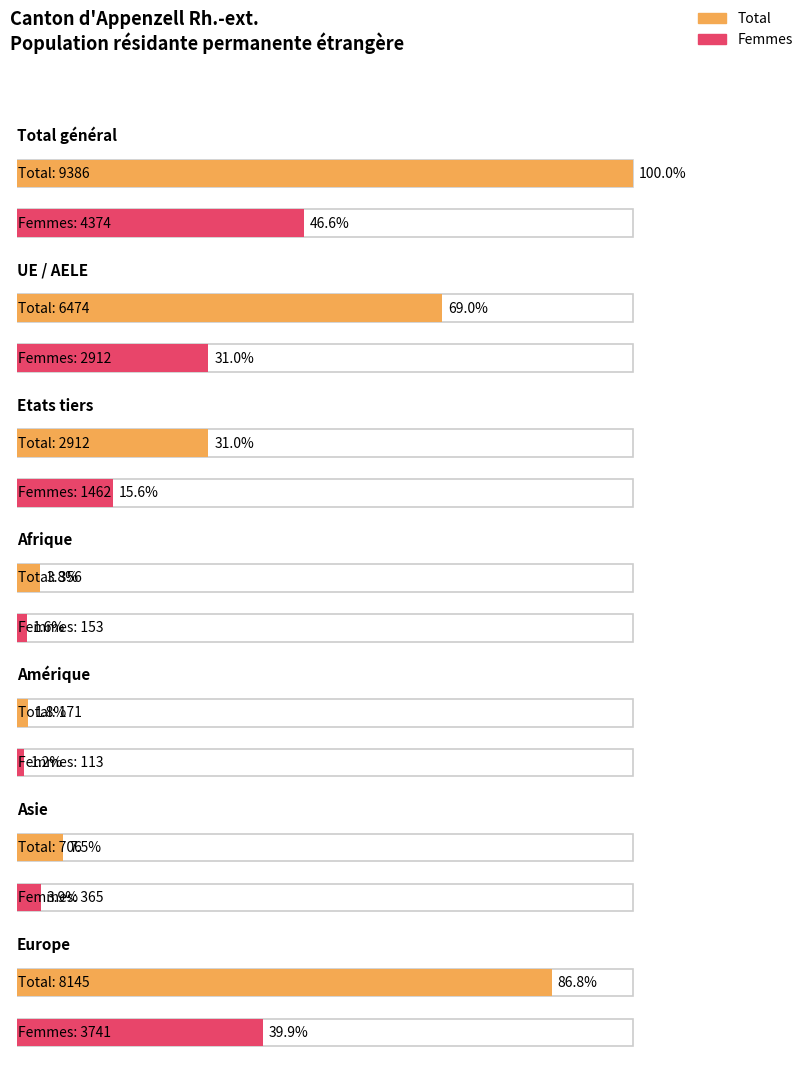

What position from the right is Amérique?

3